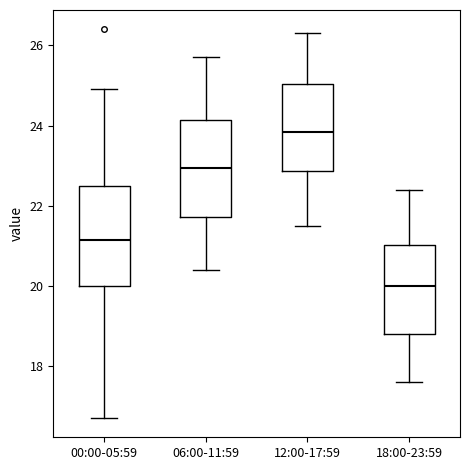

Reading left to right, transcribe this box plot: for each box, give where its median line is, the range the box spans, and where its two whiskers end, as read against the y-axis. The values are not printed on the chart, so give them approximately, as read against the axis.

00:00-05:59: median 21.2, box 20.0 to 22.6, whiskers 16.8 to 25.0
06:00-11:59: median 23.0, box 21.8 to 24.2, whiskers 20.4 to 25.8
12:00-17:59: median 23.8, box 22.8 to 25.0, whiskers 21.6 to 26.4
18:00-23:59: median 20.0, box 18.8 to 21.0, whiskers 17.6 to 22.4